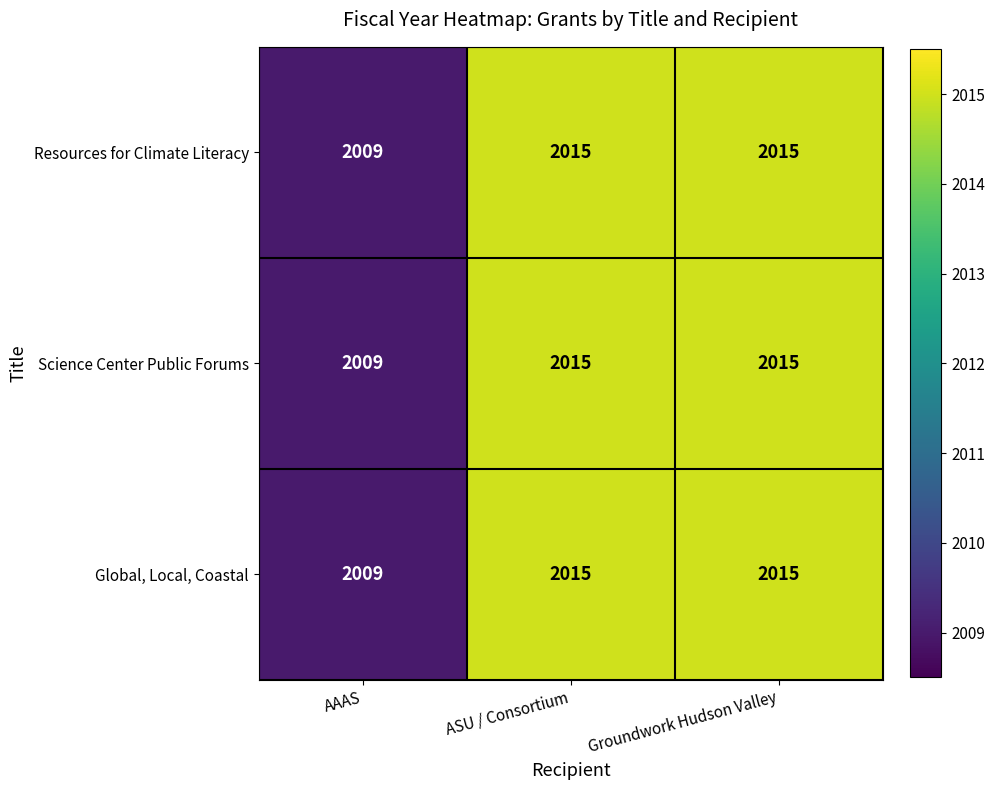

True or false: Resources for Climate Literacy has a value of 465 at ASU / Consortium.

False